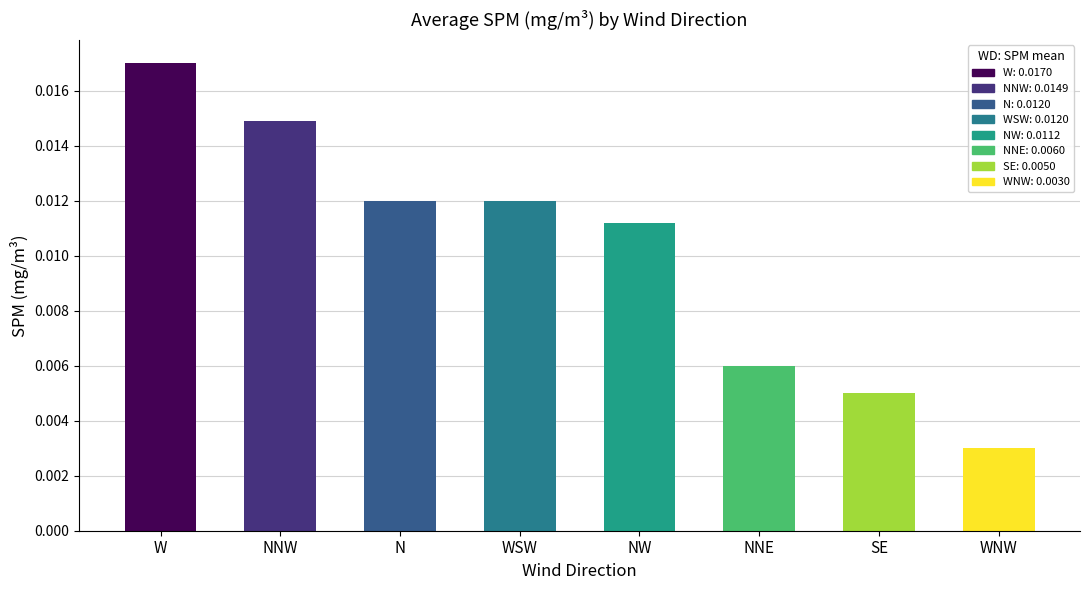

How many data points does each series have?

8